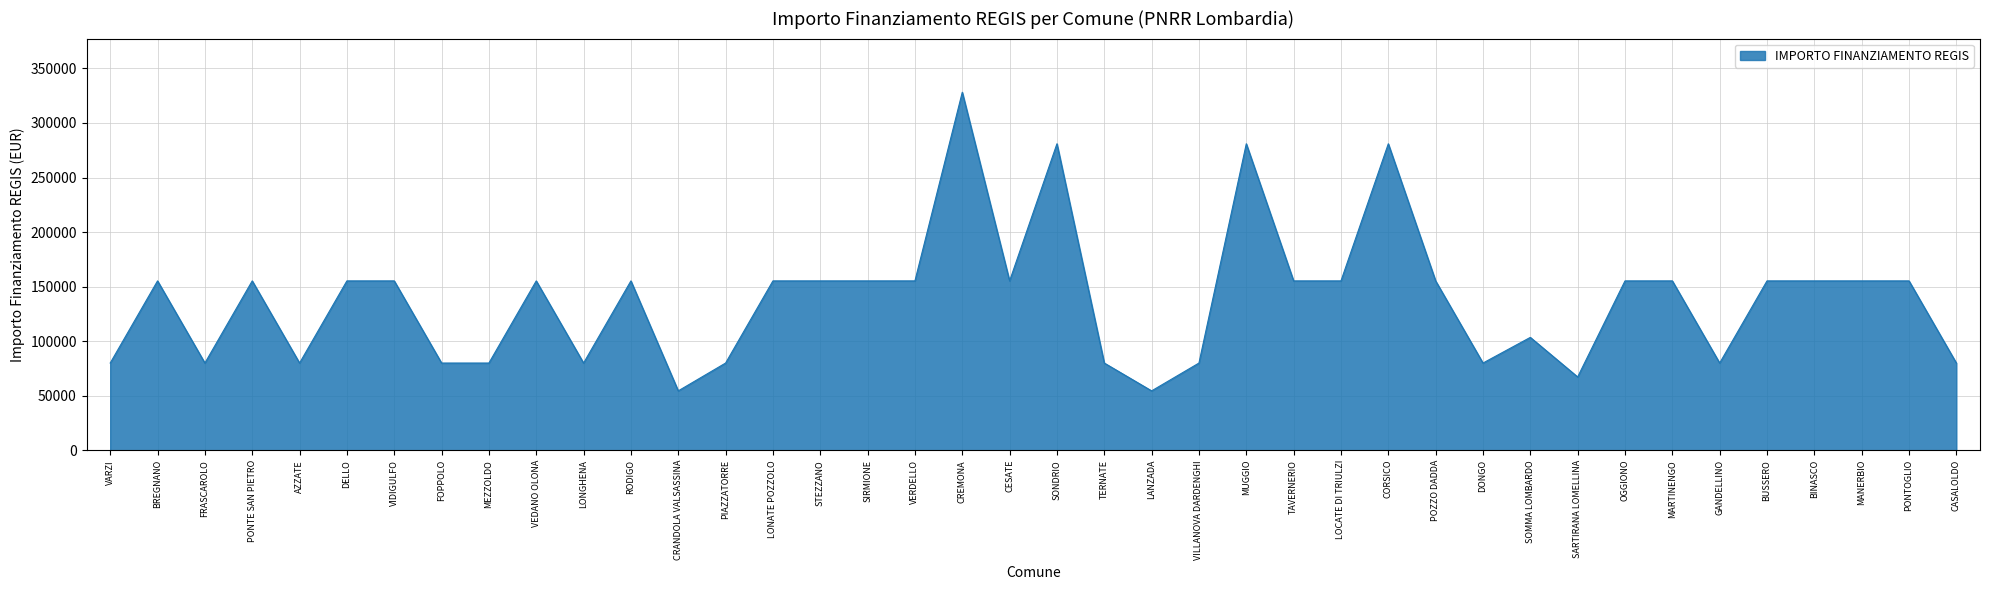

What is the difference between the maximum and minimum values?

273748